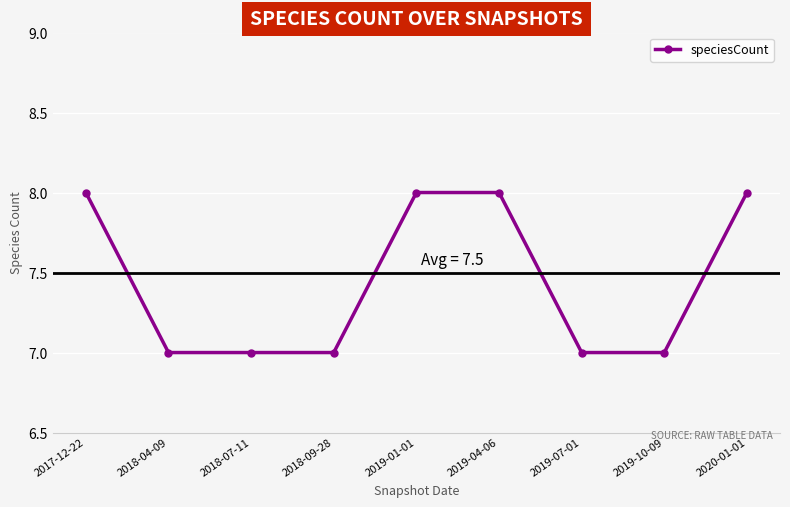

How many lines are shown in the chart?

1